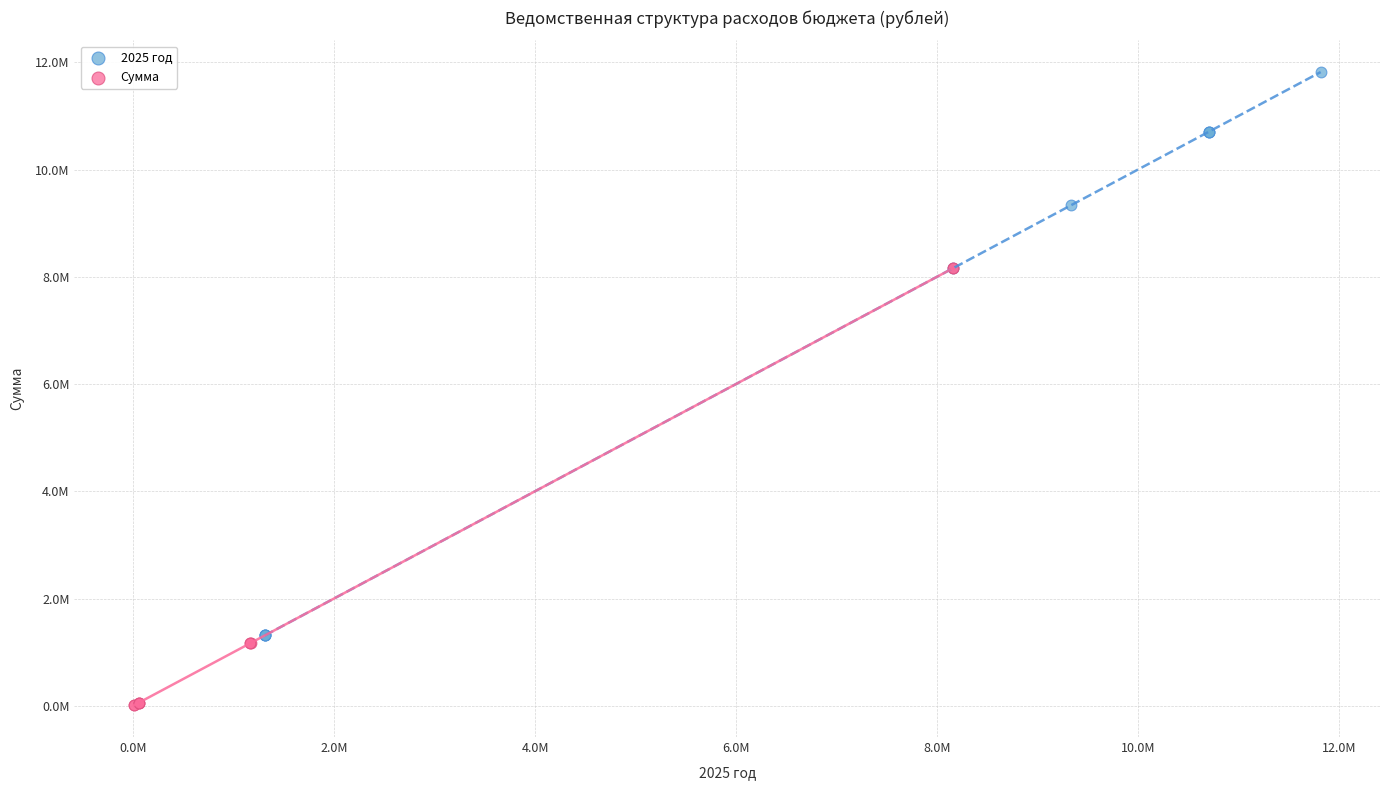

Which series reaches the minimum Y coordinate?

Сумма